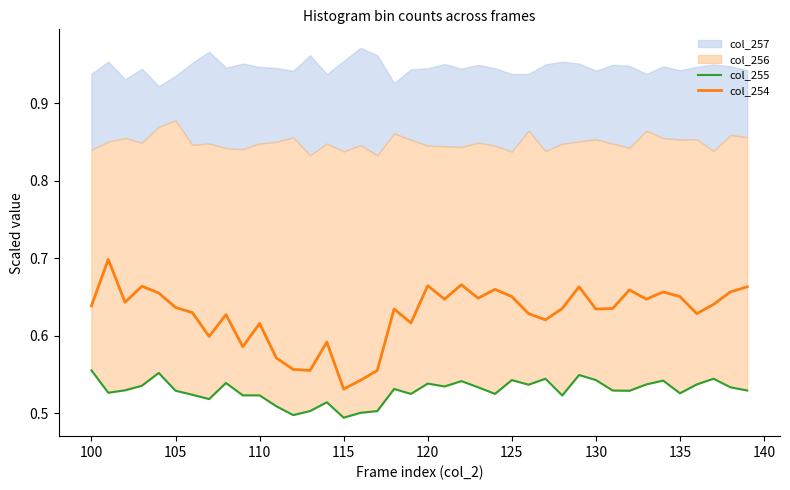

What is the average value of the col_255 series?

0.5